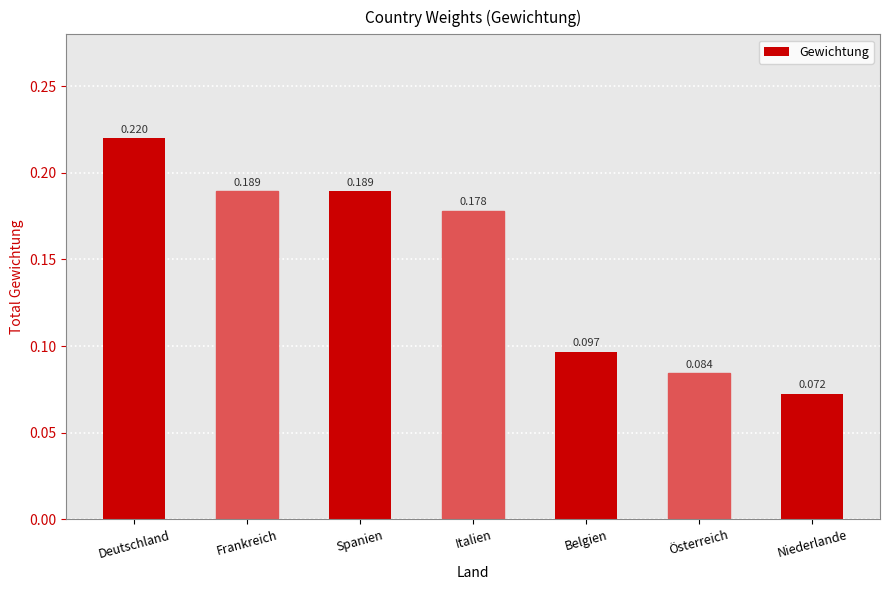

Which category has the lowest value across all series?

Niederlande